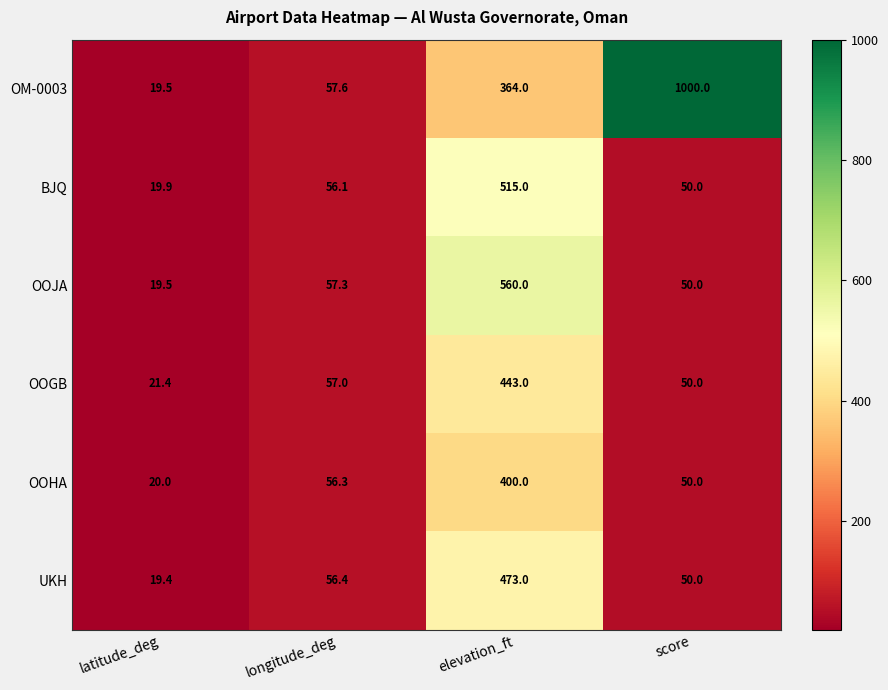

Is it true that BJQ equals 865.4 at elevation_ft?

False